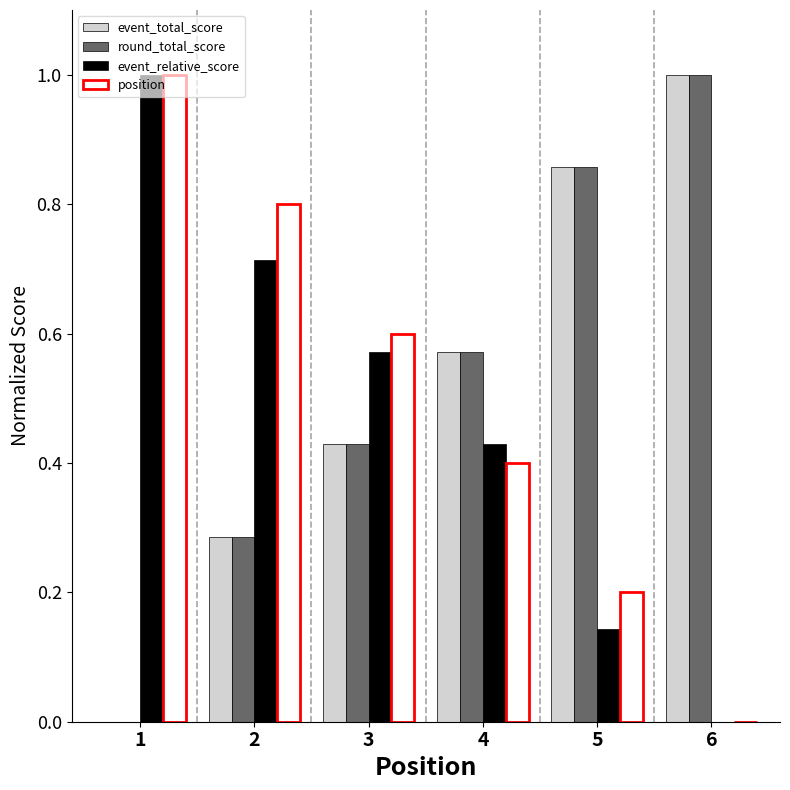

Is it true that event_total_score equals 0.3 at 2?

True